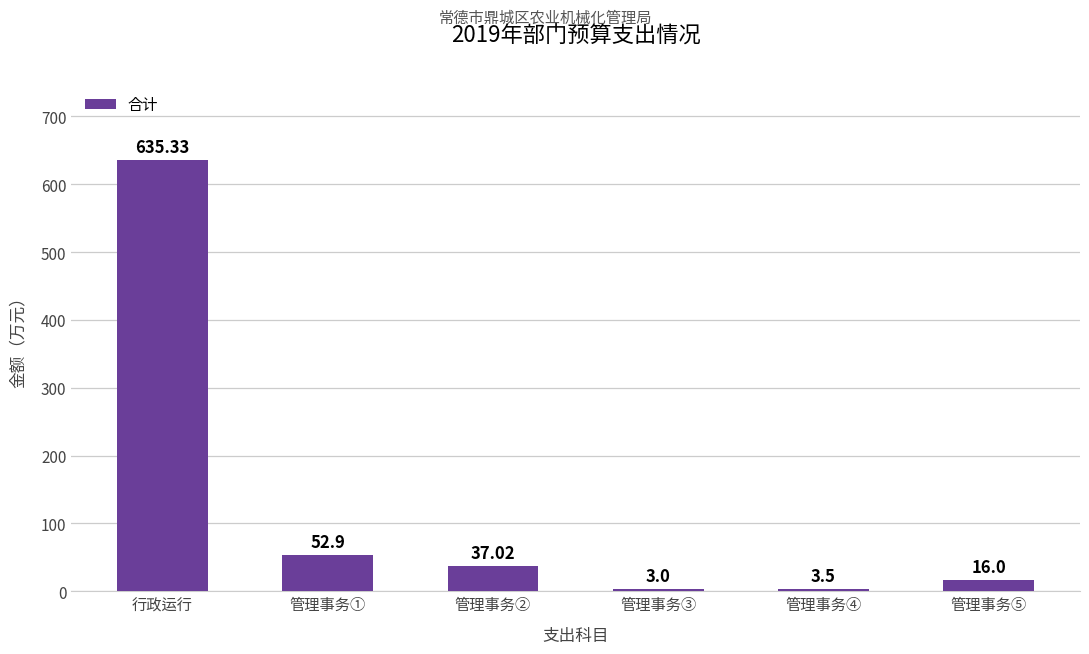

Rank the categories by value from highest to lowest.

行政运行, 管理事务①, 管理事务②, 管理事务⑤, 管理事务④, 管理事务③